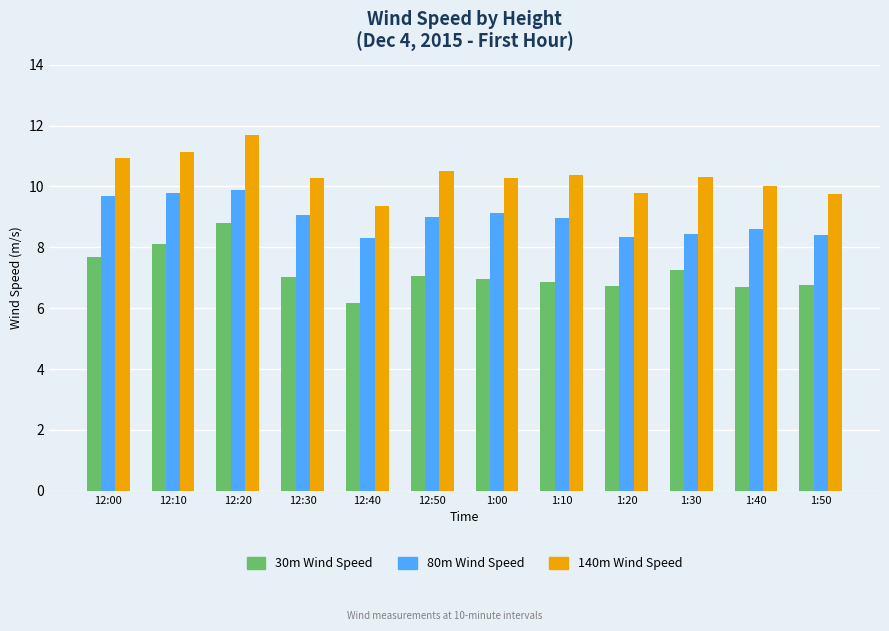

What is the greatest value displayed?

11.7